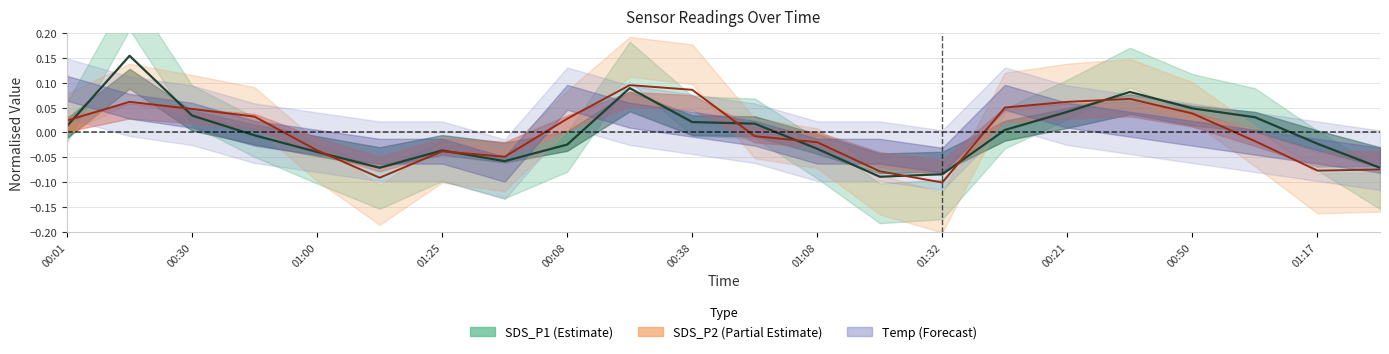

The SDS_P1 series shows -0.0 at 21. True or false?

False